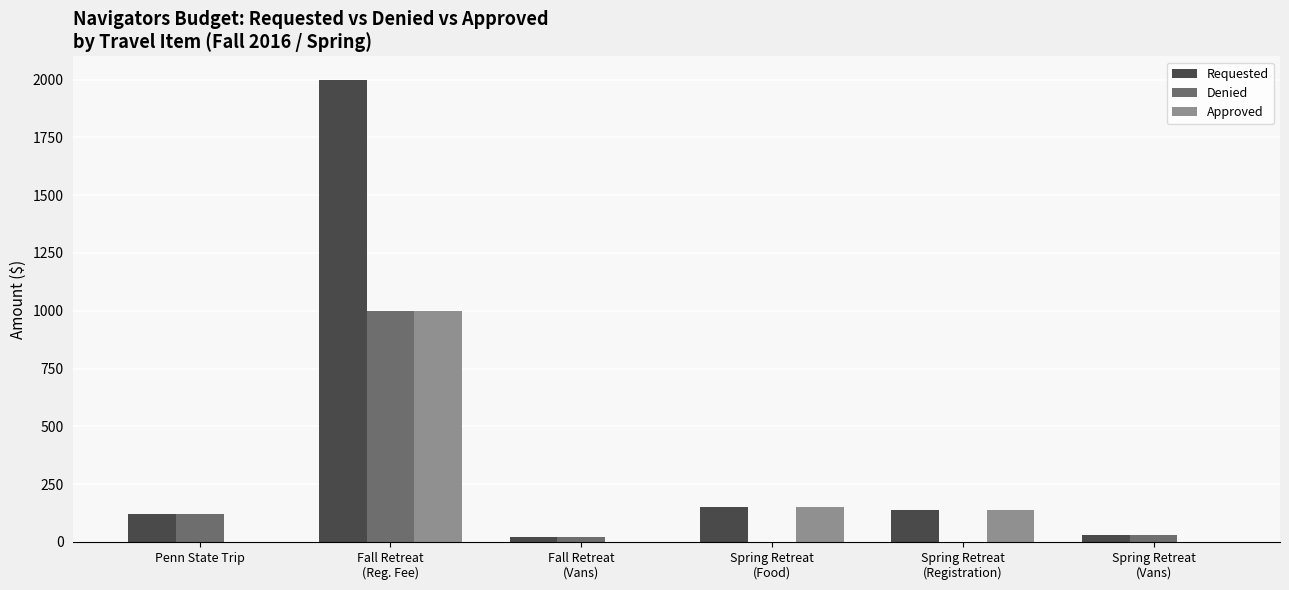

How many values in the Denied series exceed 32?

3